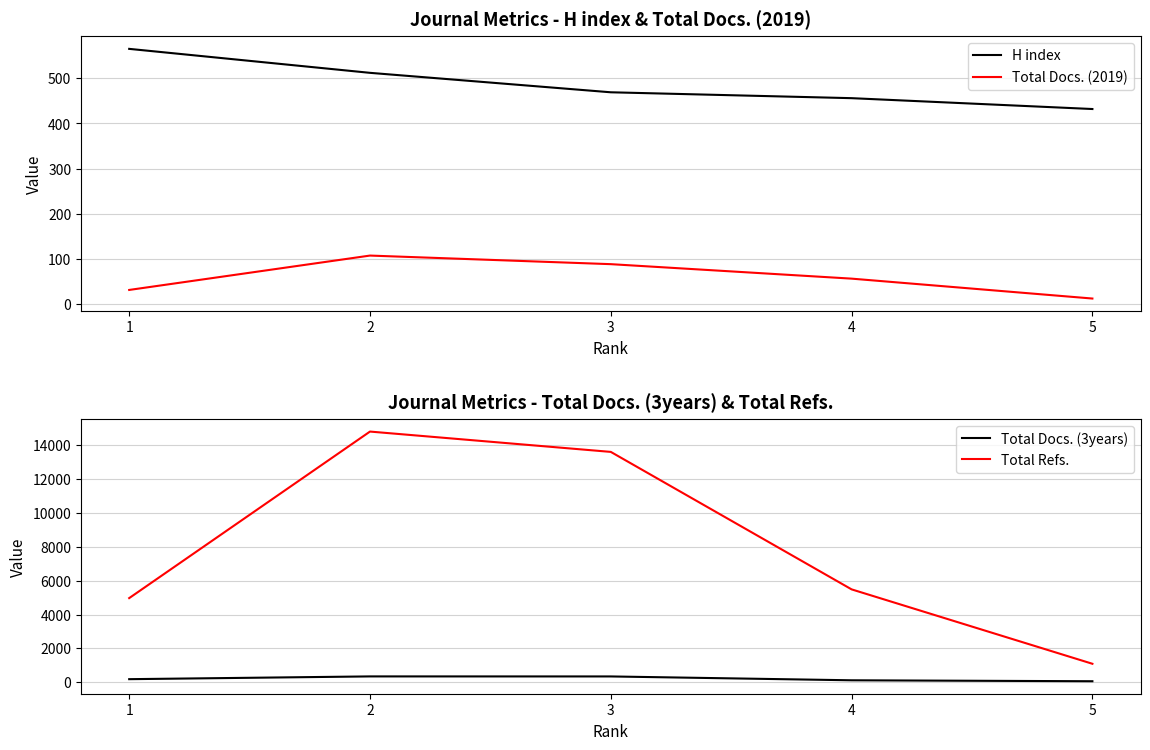

Reading left to right, list all the values displayed in this chart.

H index: 565	512	469	456	432
Total Docs. (2019): 32	108	89	57	13
Total Docs. (3years): 185	348	346	119	63
Total Refs.: 4970	14801	13601	5486	1094